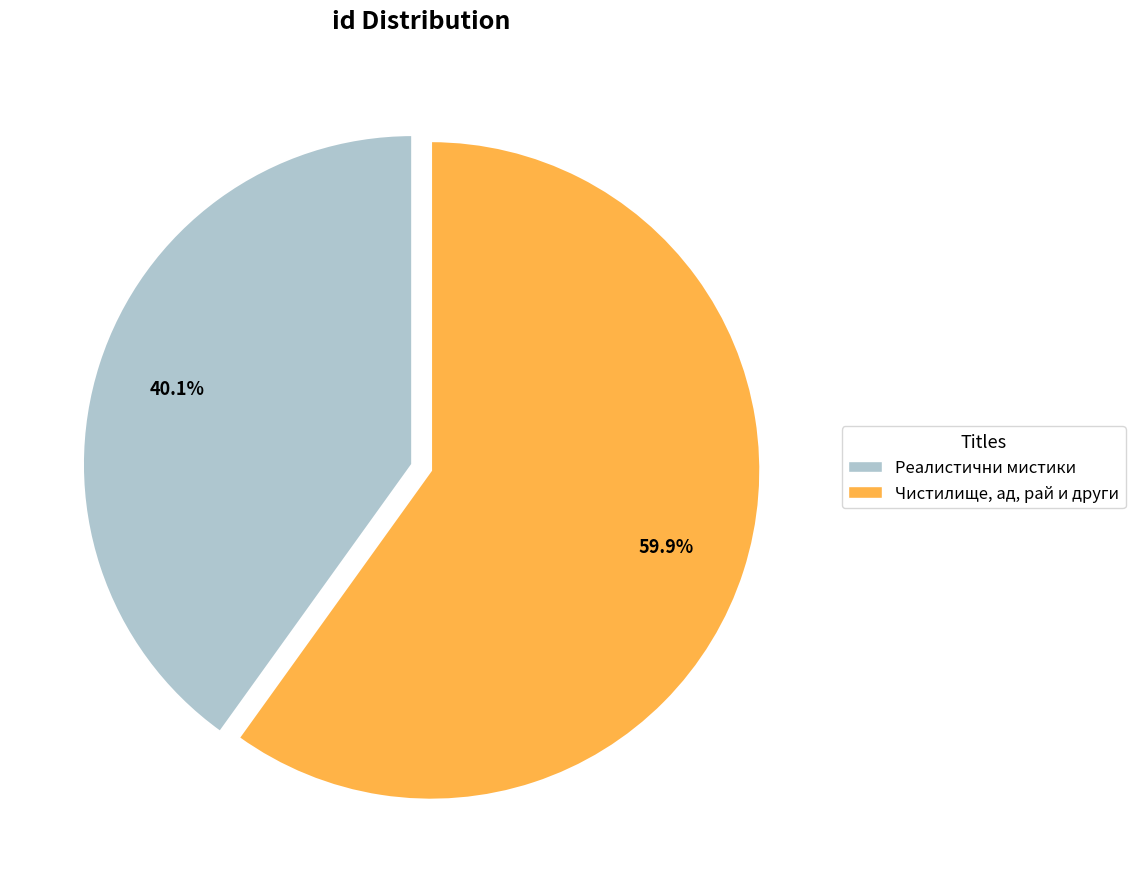

How many segments does this pie chart have?

2